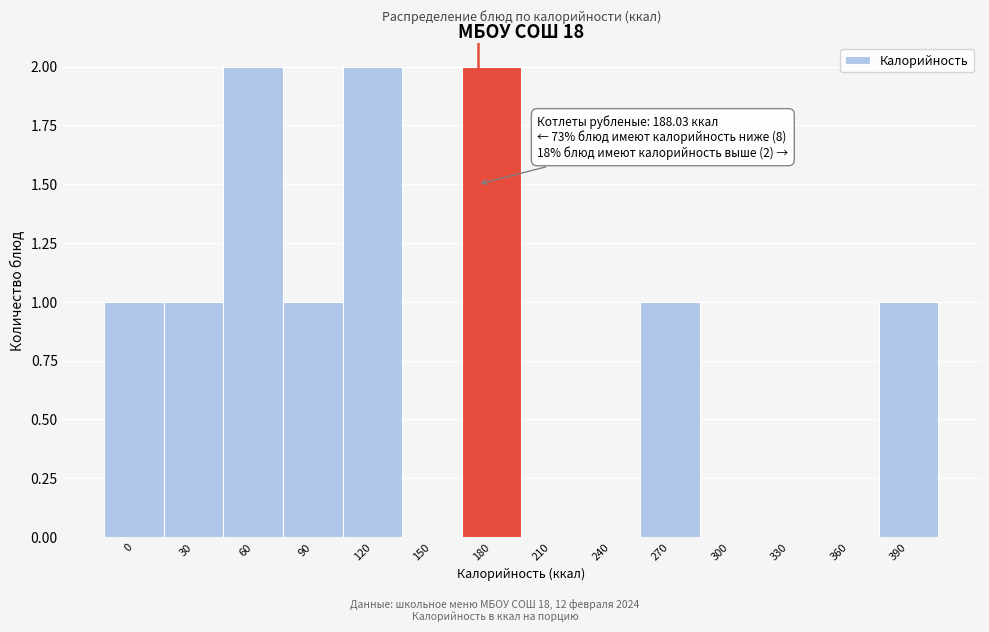

Reading left to right, transcribe all the data shown in this chart.

0=1	30=1	60=2	90=1	120=2	150=0	180=2	210=0	240=0	270=1	300=0	330=0	360=0	390=1